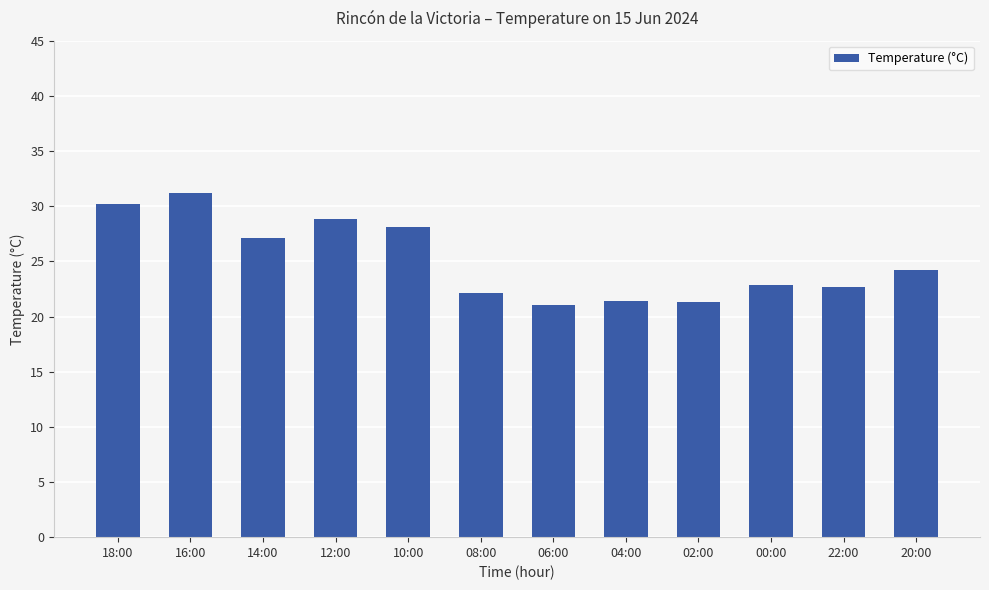

What position from the right is 02:00?

4